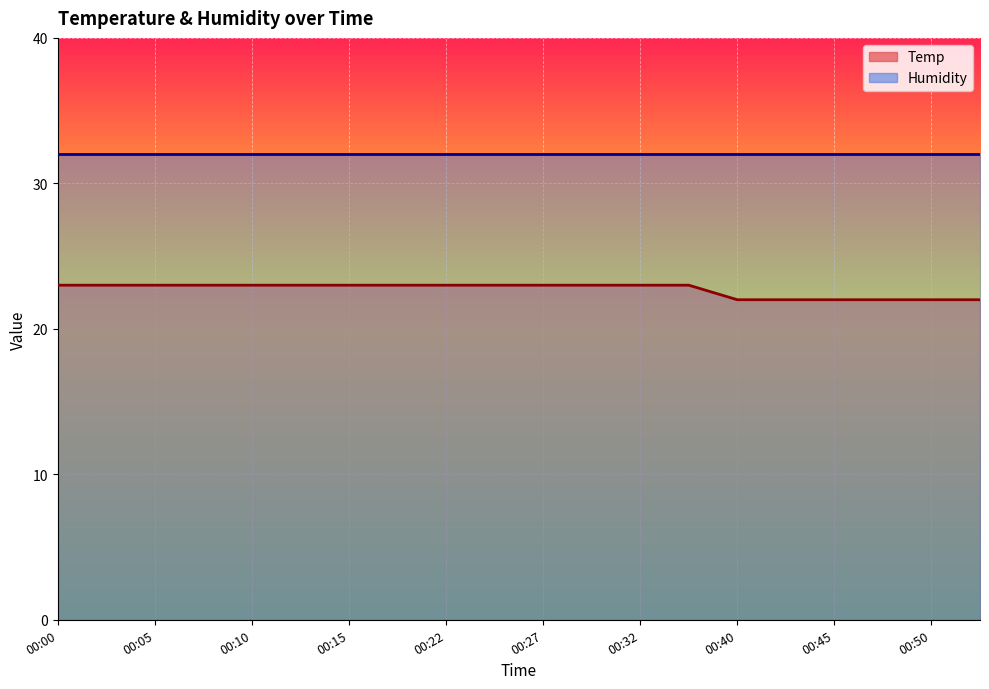

What is the average value?

23